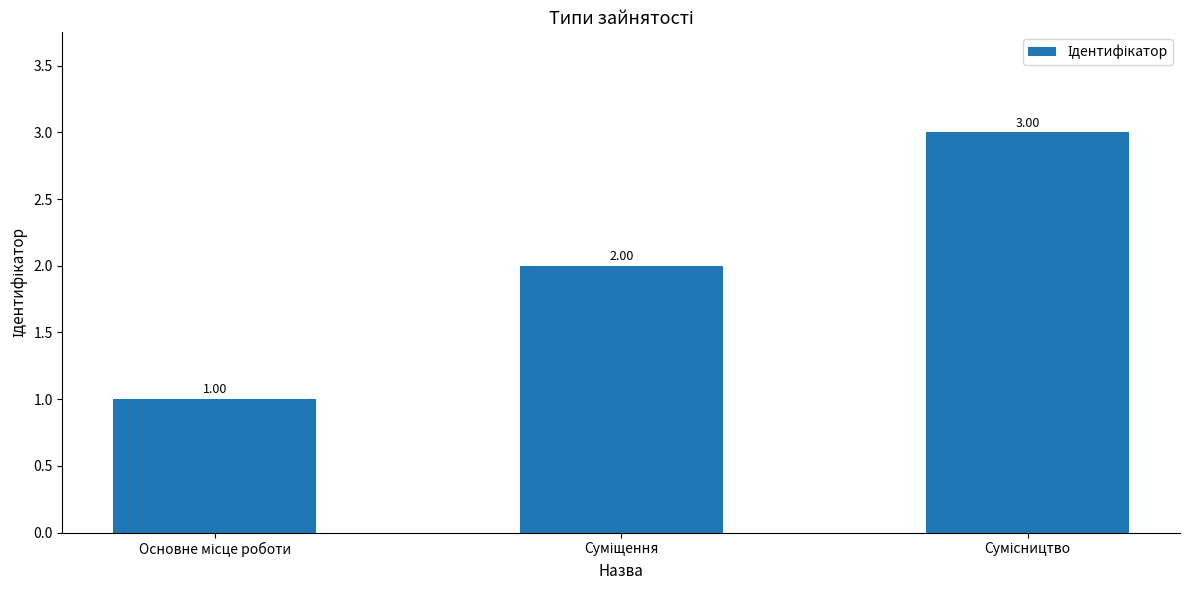

What is the label of the 1st bar from the left?

Основне місце роботи